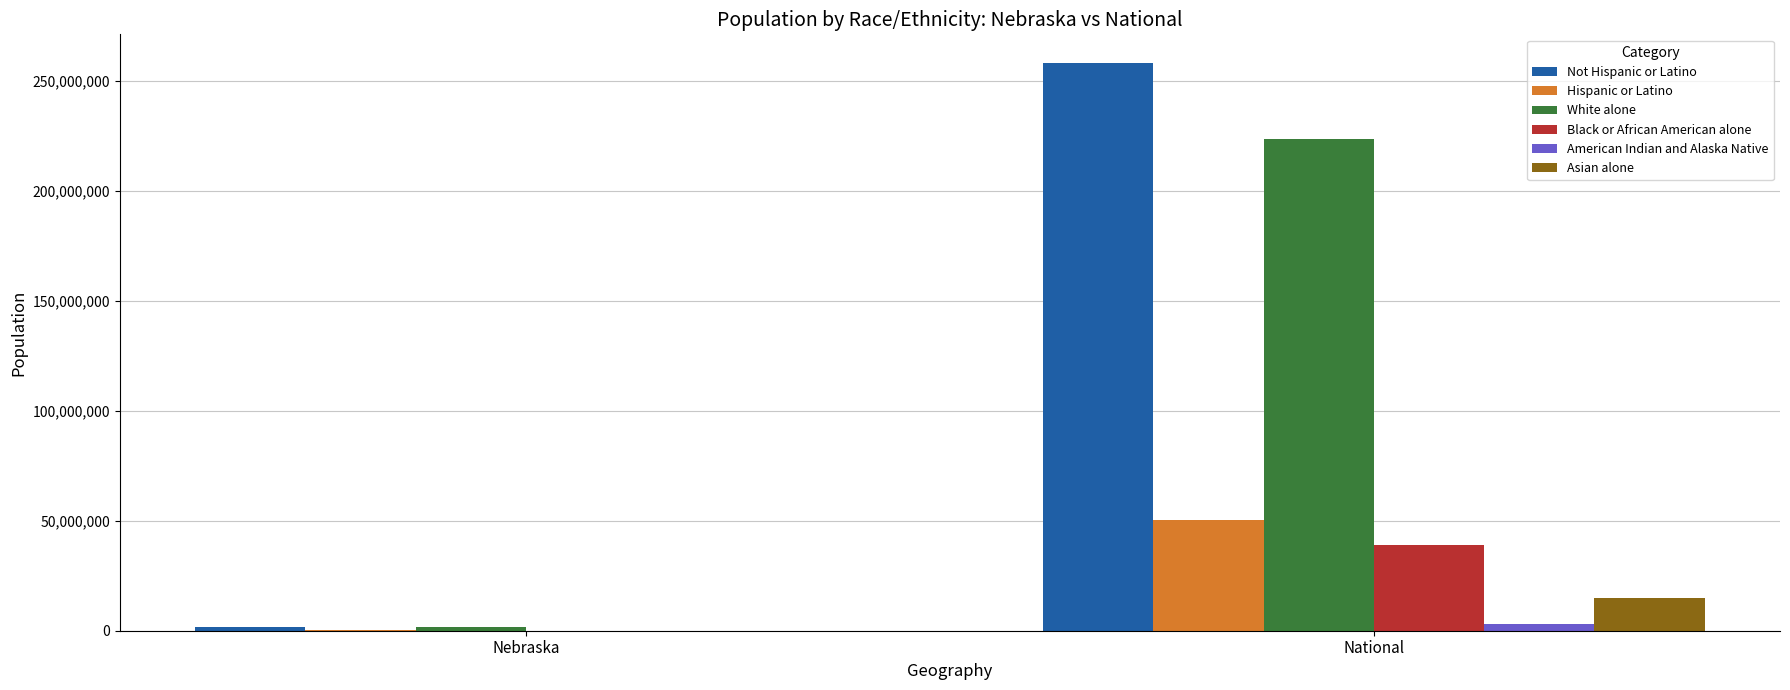

The value of Hispanic or Latino at National is 50477594. True or false?

True